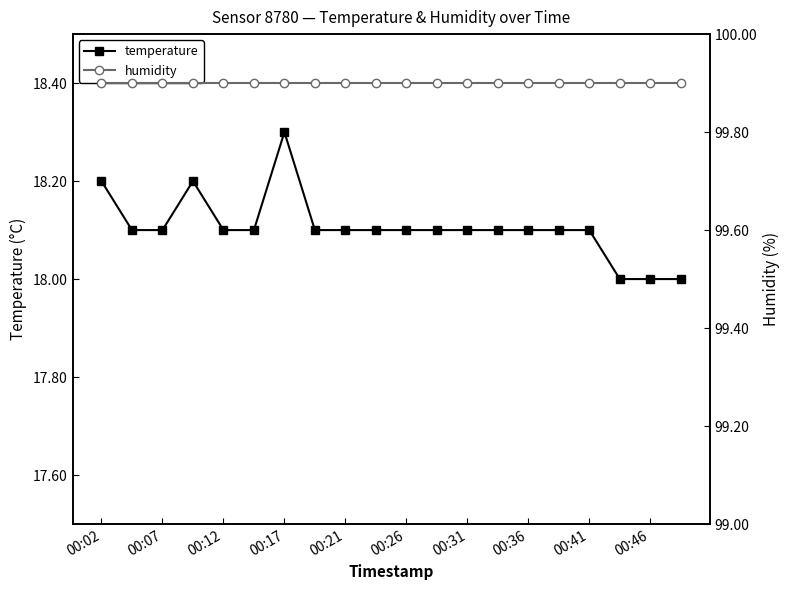

True or false: temperature and humidity intersect in this chart.

False